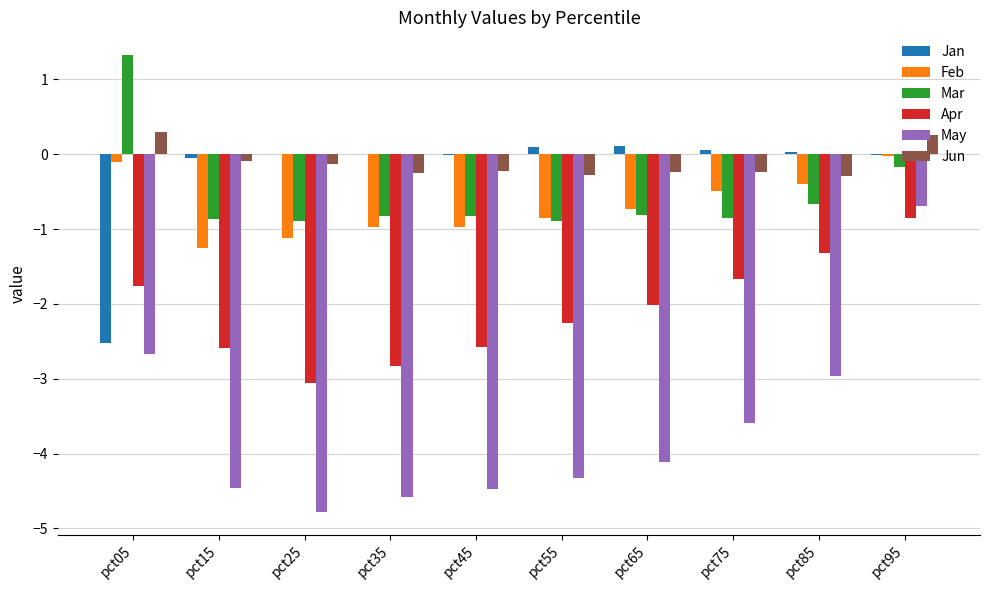

Read the Mar value at pct65.

-0.8